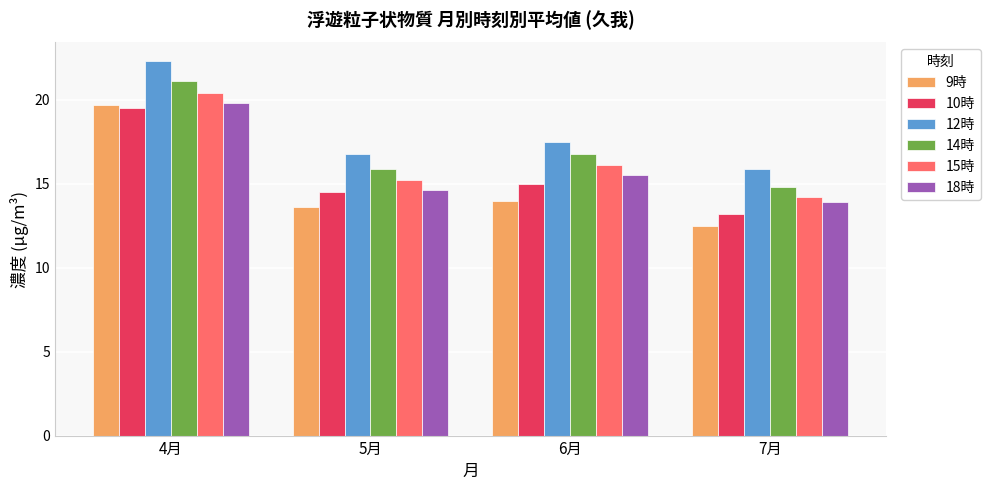

The 12時 series shows 17.5 at 6月. True or false?

True